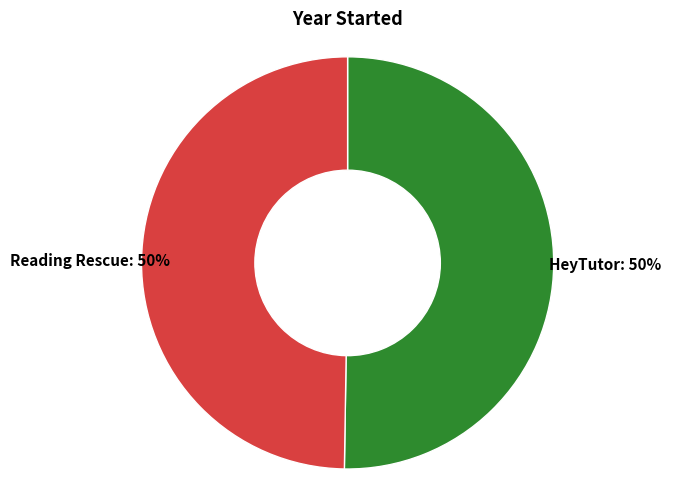

How many segments does this pie chart have?

2